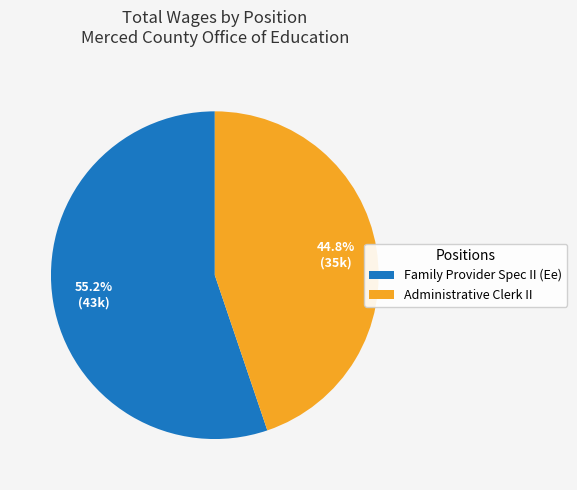

What percentage is the Administrative Clerk II slice, to the nearest percent?

45%